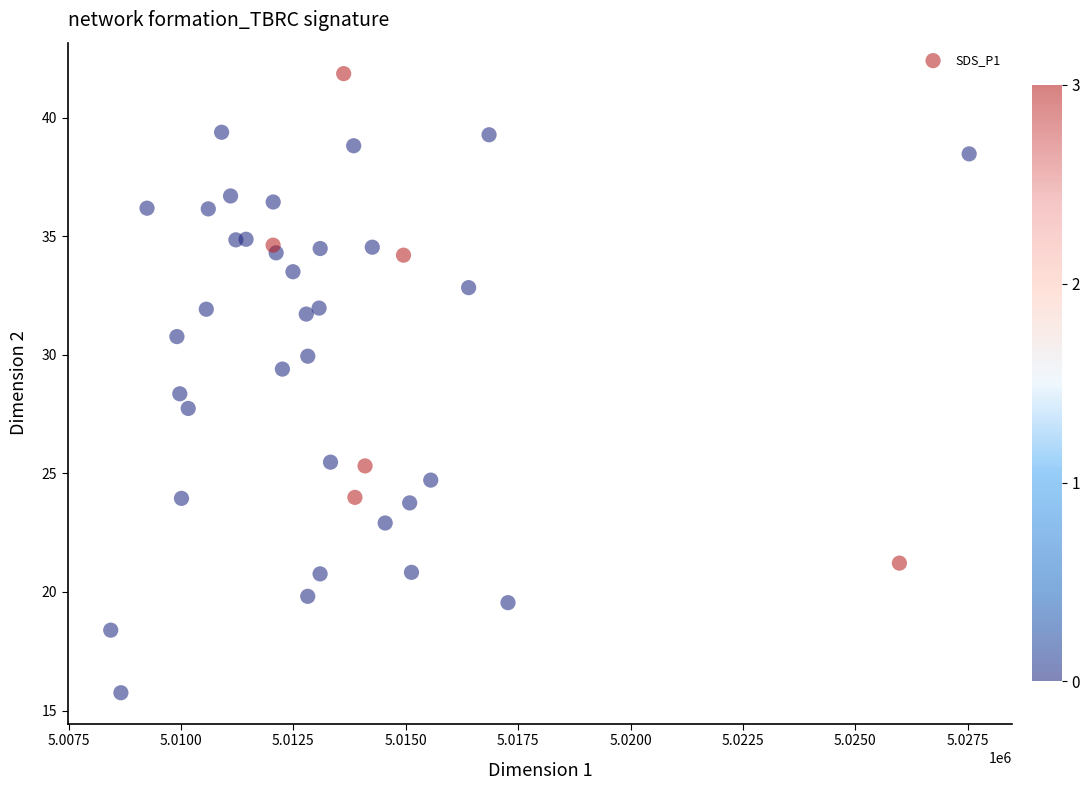

What is the range of X values (max minus min)?

19092.0